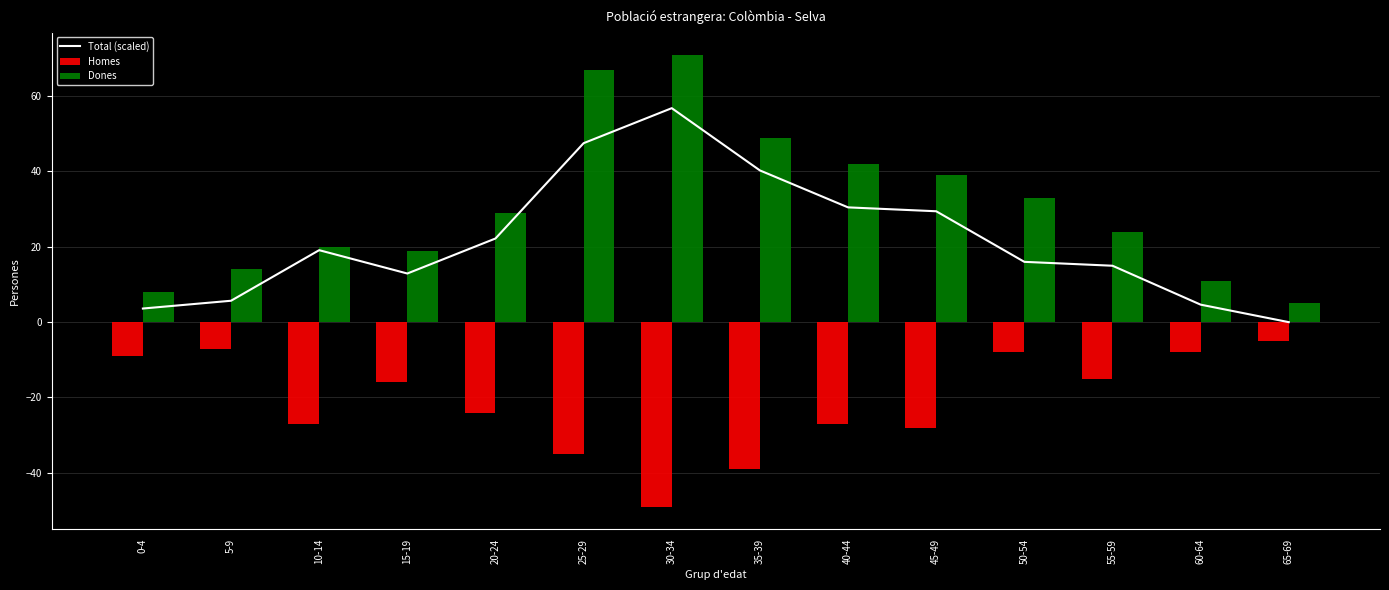

The value of Dones at 15-19 is 8. True or false?

False